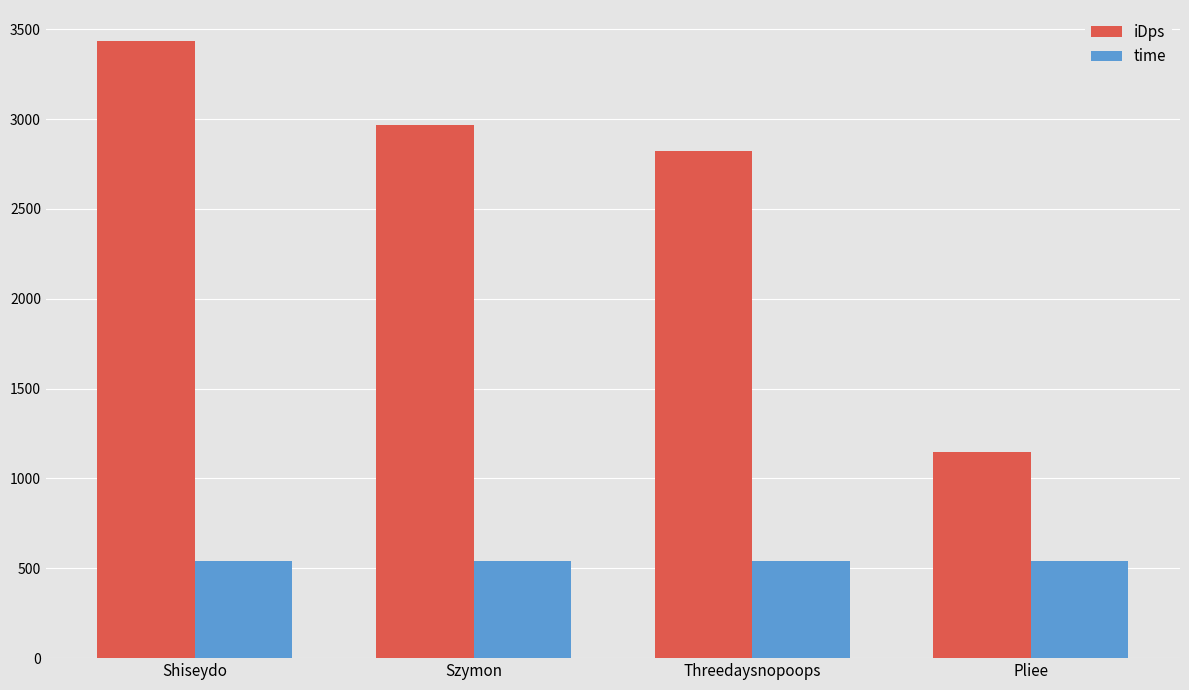

What is the smallest value displayed?

541.0